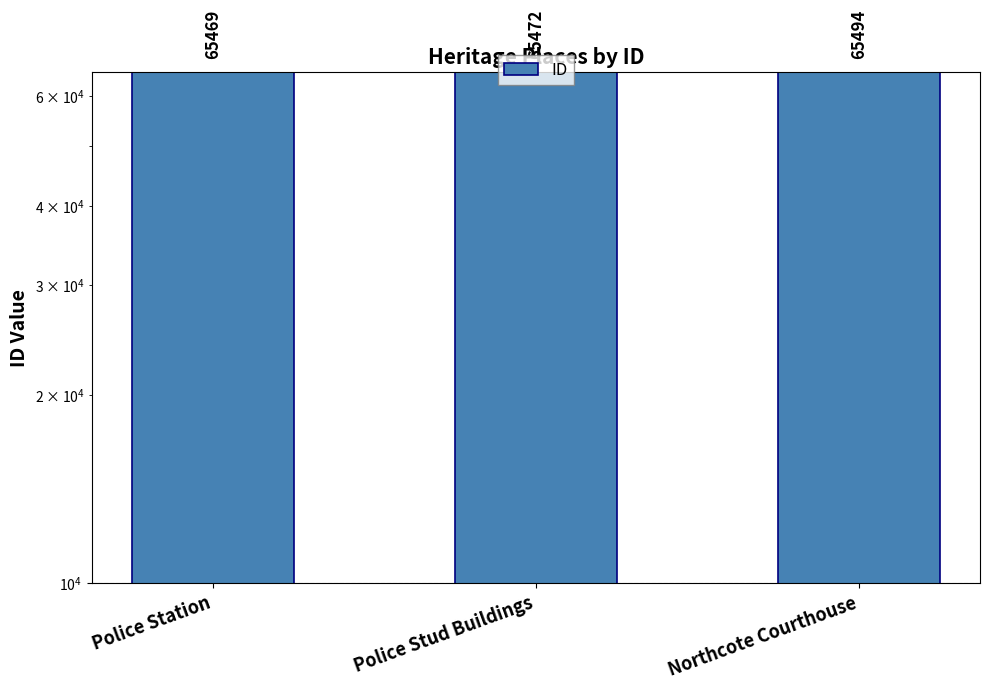

At which label is the value closest to 65481?

Police Stud Buildings